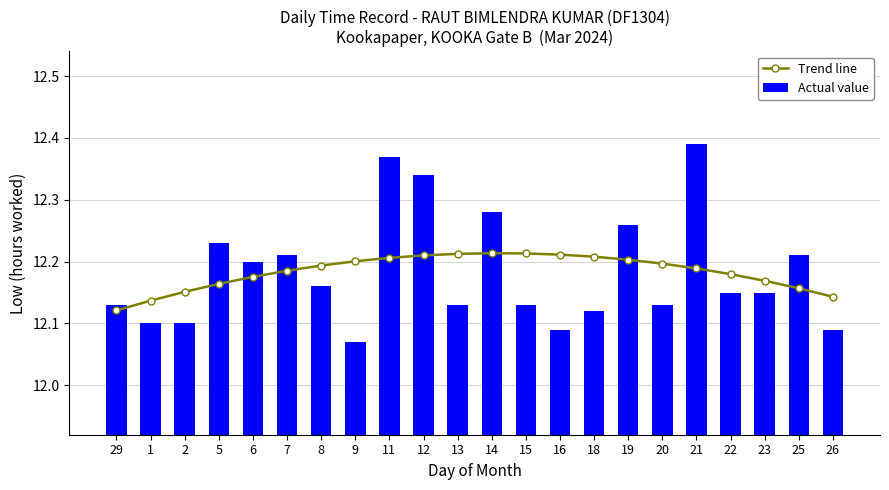

Between 22 and 26, which series saw the biggest shift?

Actual value